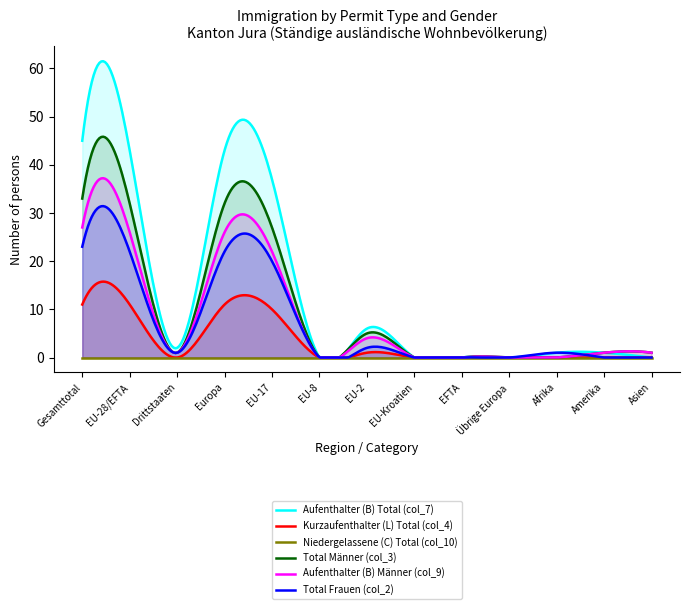

Reading right to left, list all the values displayed in this chart.

Aufenthalter (B) Total (col_7): 0	1	1	0	0	0	6	0	37	43	2	43	45
Kurzaufenthalter (L) Total (col_4): 0	0	0	0	0	0	1	0	10	11	0	11	11
Niedergelassene (C) Total (col_10): 0	0	0	0	0	0	0	0	0	0	0	0	0
Total Männer (col_3): 1	1	0	0	0	0	5	0	27	32	1	32	33
Aufenthalter (B) Männer (col_9): 1	1	0	0	0	0	4	0	22	26	1	26	27
Total Frauen (col_2): 0	0	1	0	0	0	2	0	20	22	1	22	23